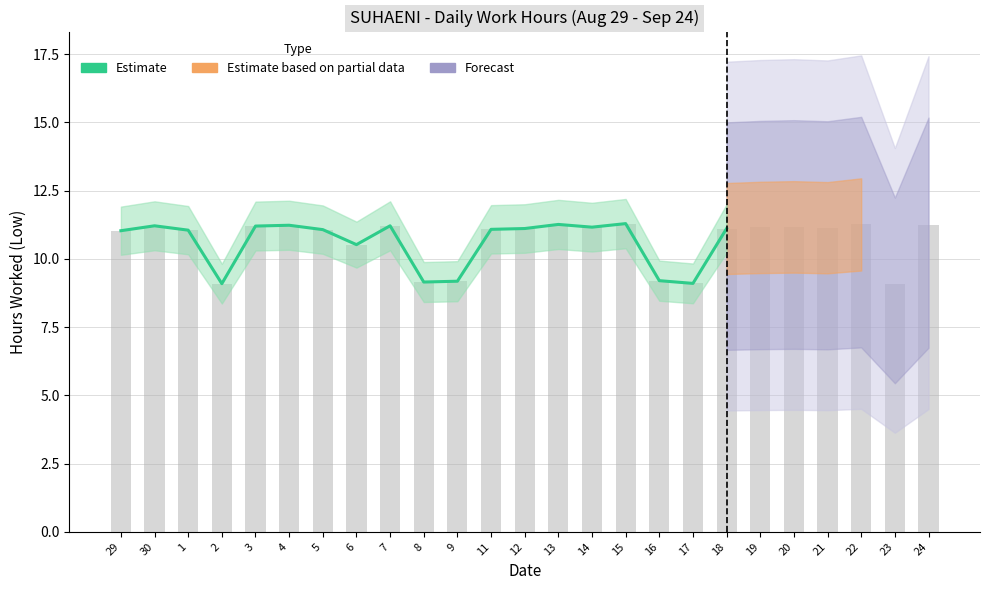

Where does the data first go above 11?

29